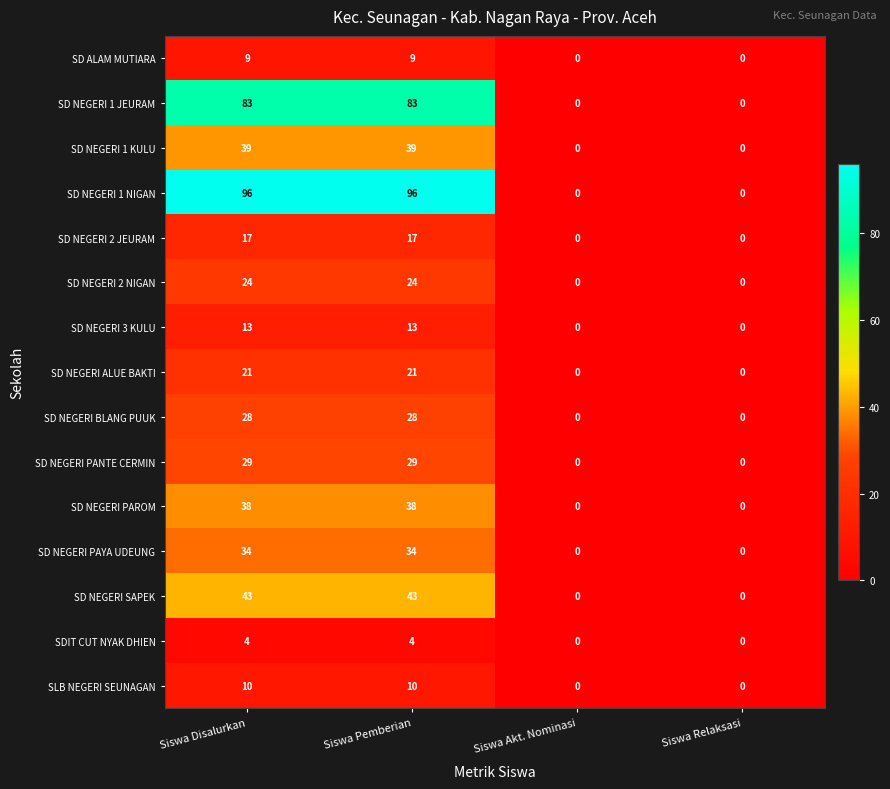

The SD NEGERI ALUE BAKTI series shows -10 at Siswa Relaksasi. True or false?

False